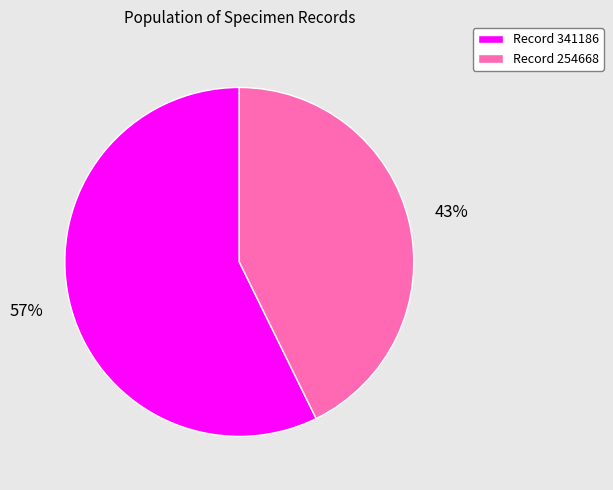

Which has a higher value, Record 341186 or Record 254668?

Record 341186